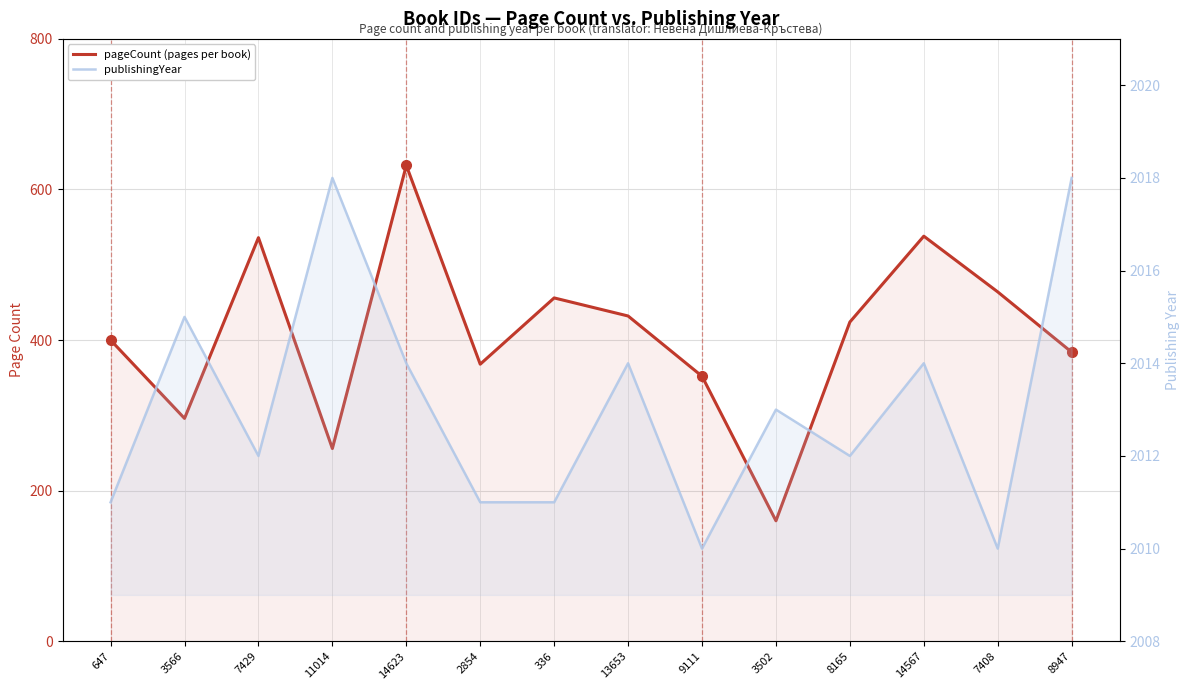

At which category is the sum across all series the highest?

14623